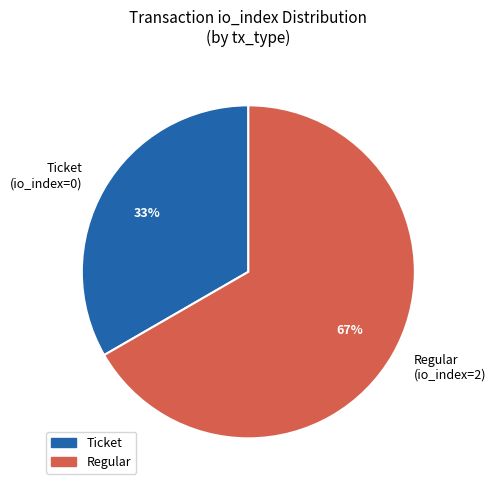

Count the number of slices in the pie.

2